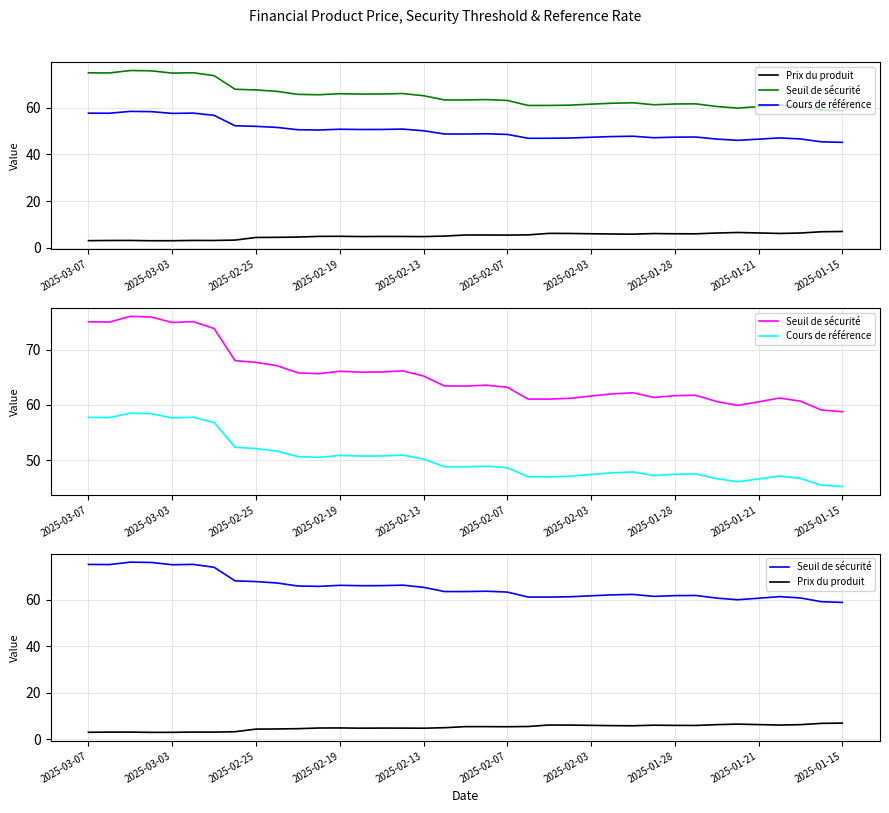

How many lines are shown in the chart?

3